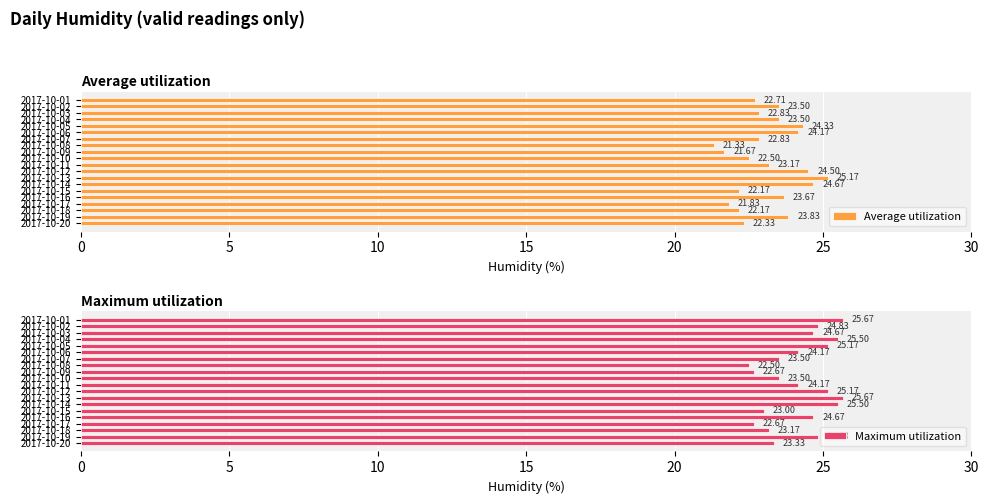

What is the highest value of the Maximum utilization series?

25.7